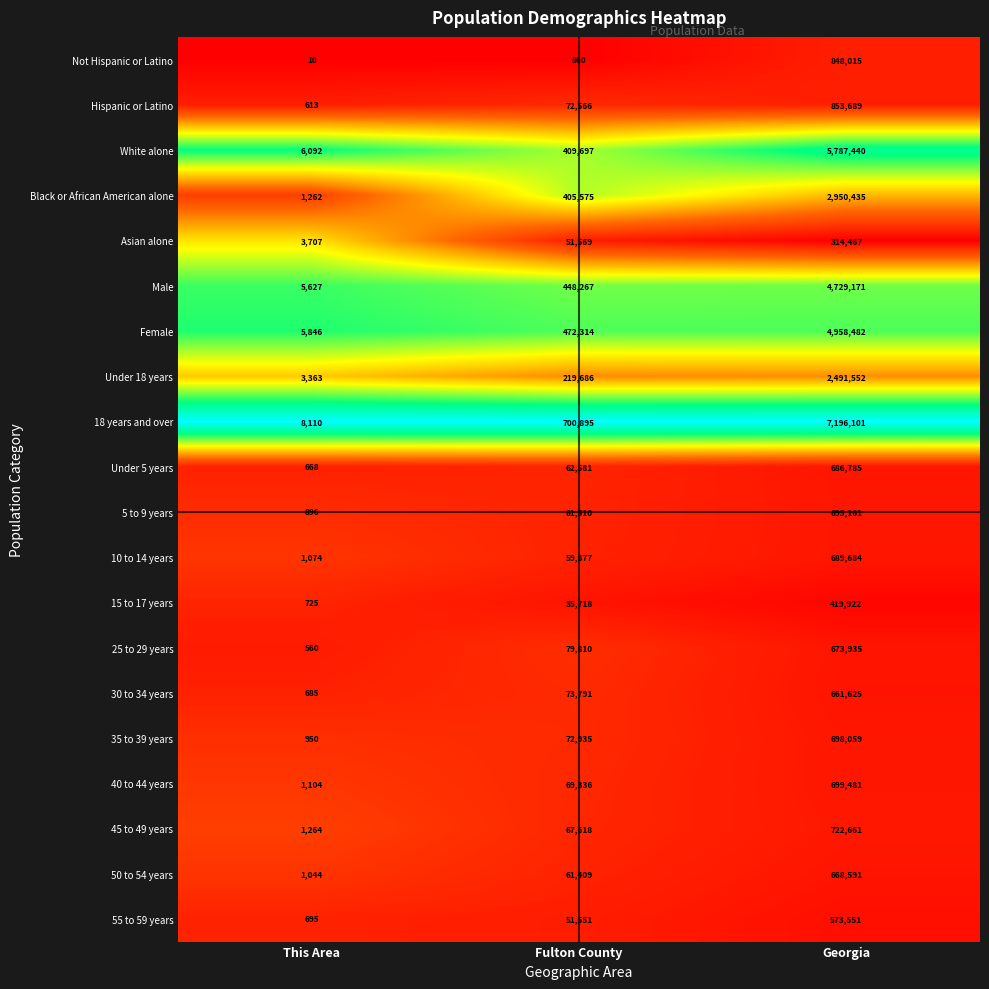

Which series changed the most between Fulton County and Georgia?

18 years and over